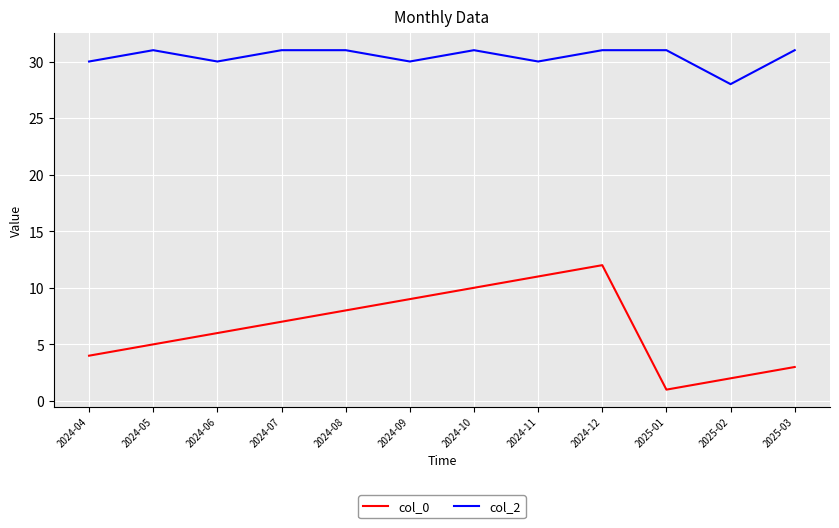

True or false: col_2 and col_0 cross at least once.

False